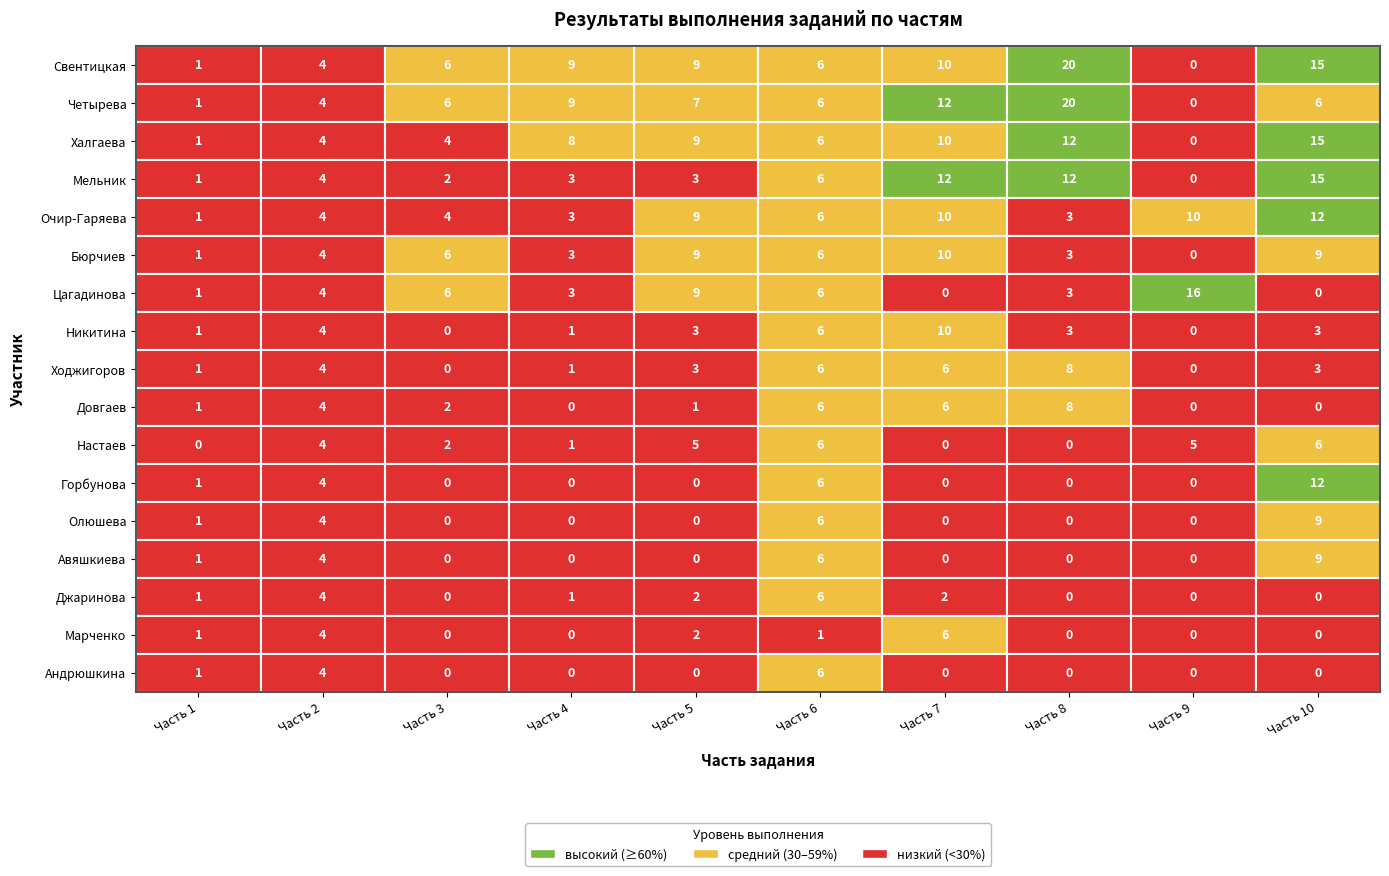

Is it true that Горбунова equals -7 at Часть 4?

False